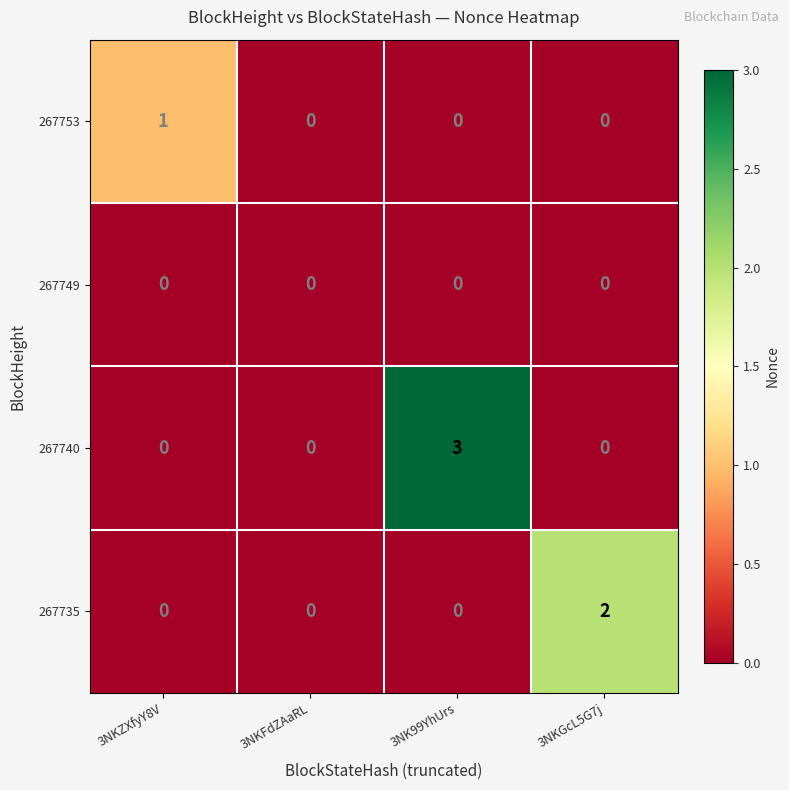

Is the value of 267740 at 3NK99YhUrs greater than the value of 267753 at 3NKFdZAaRL?

Yes